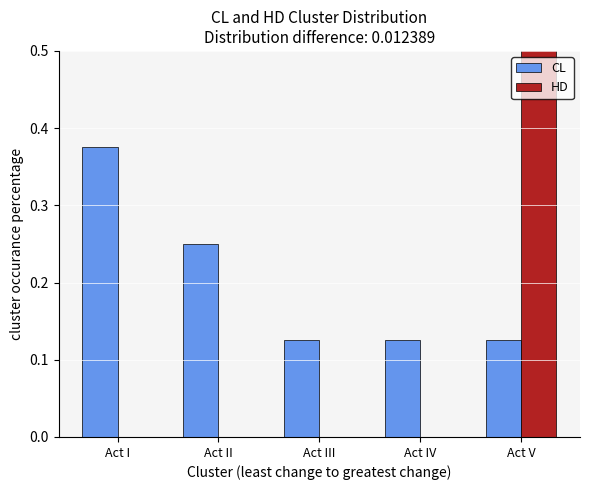

Where is CL nearest to the value 0?

Act III